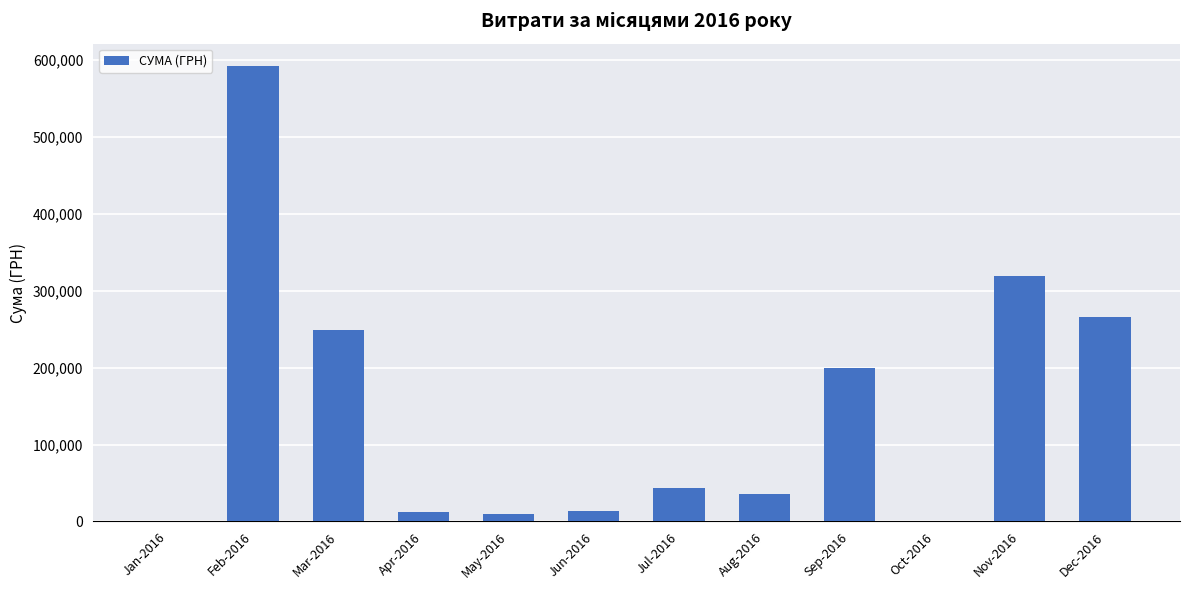

Which category has the highest value across all series?

Feb-2016